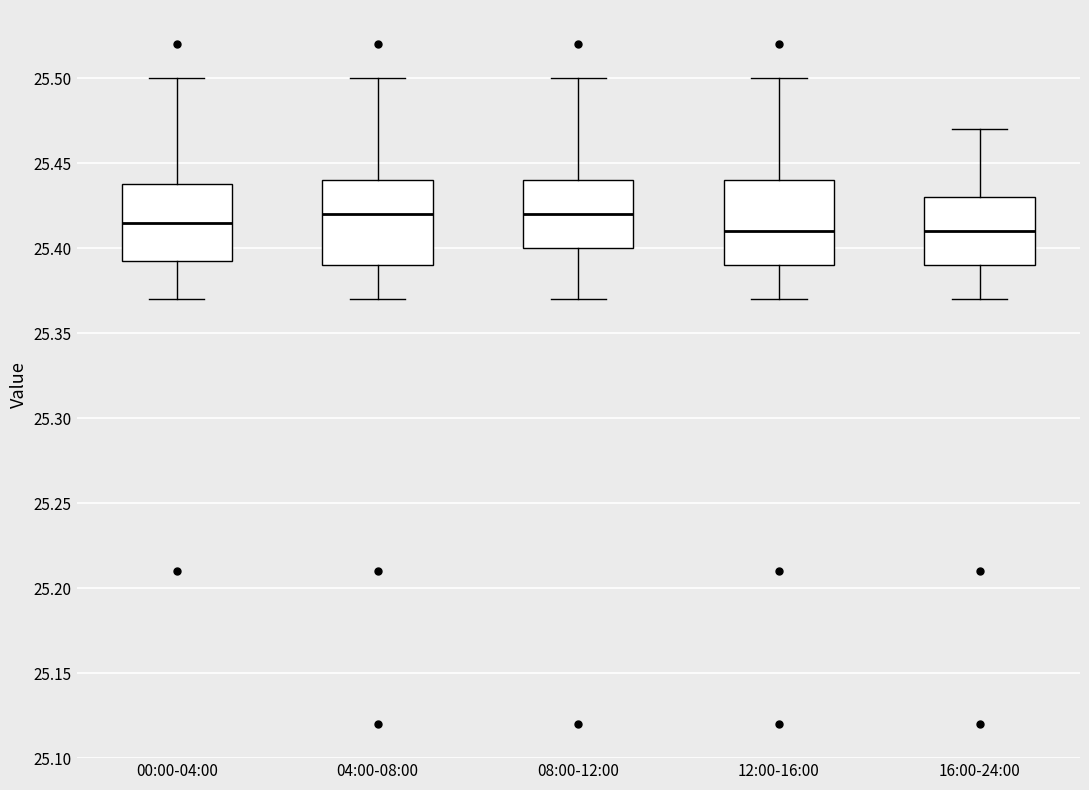

Where is the upper edge of the box for 00:00-04:00 on the y-axis? The values are not printed on the chart, so give them approximately, as read against the axis.

25.440